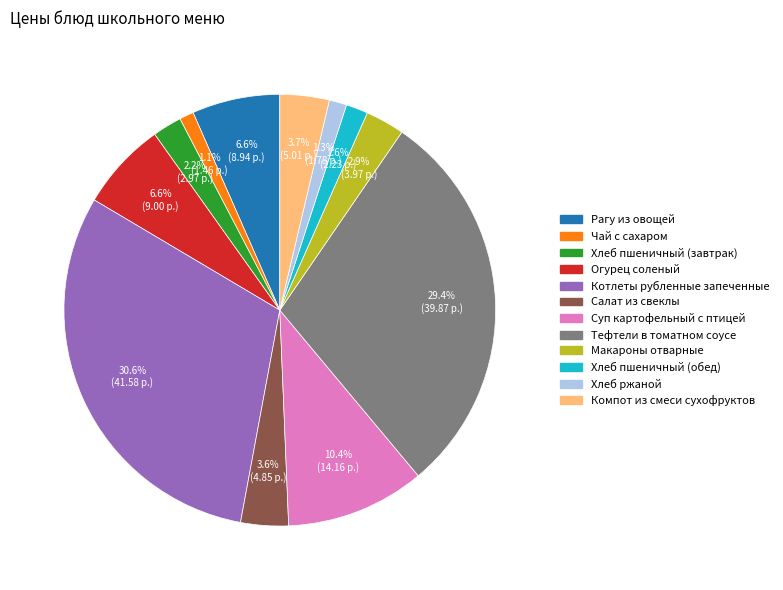

Count the number of slices in the pie.

12